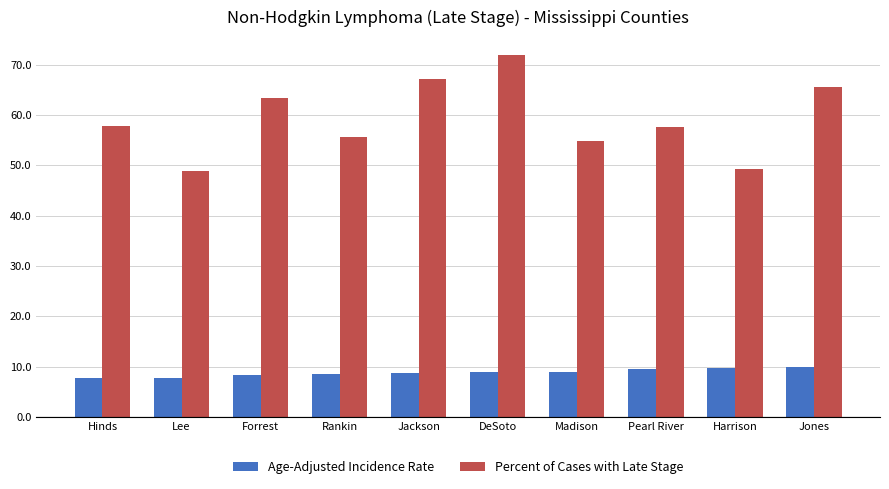

Which series has the largest range (max minus min)?

Percent of Cases with Late Stage